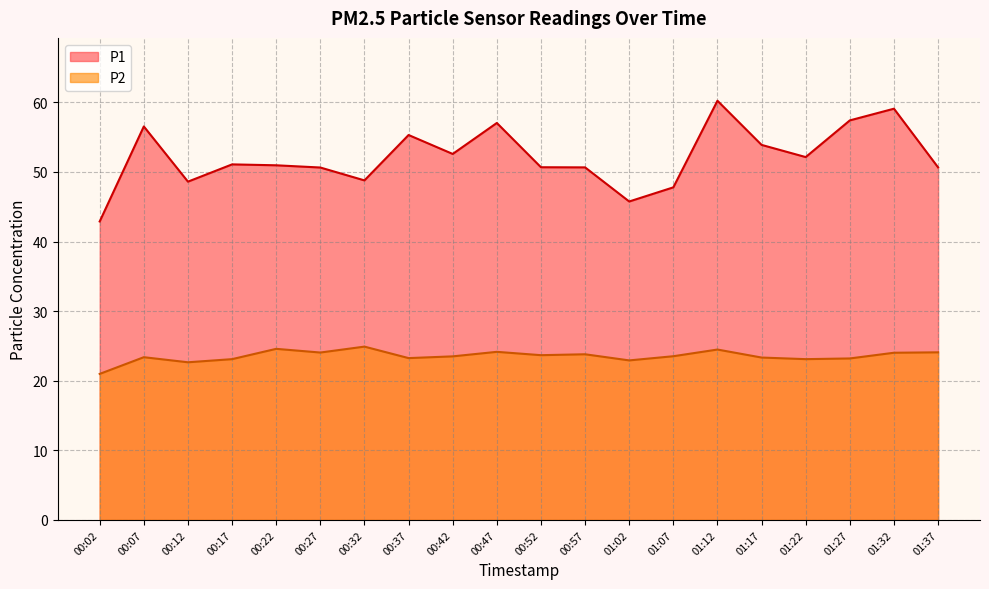

How many categories are shown in the chart?

20